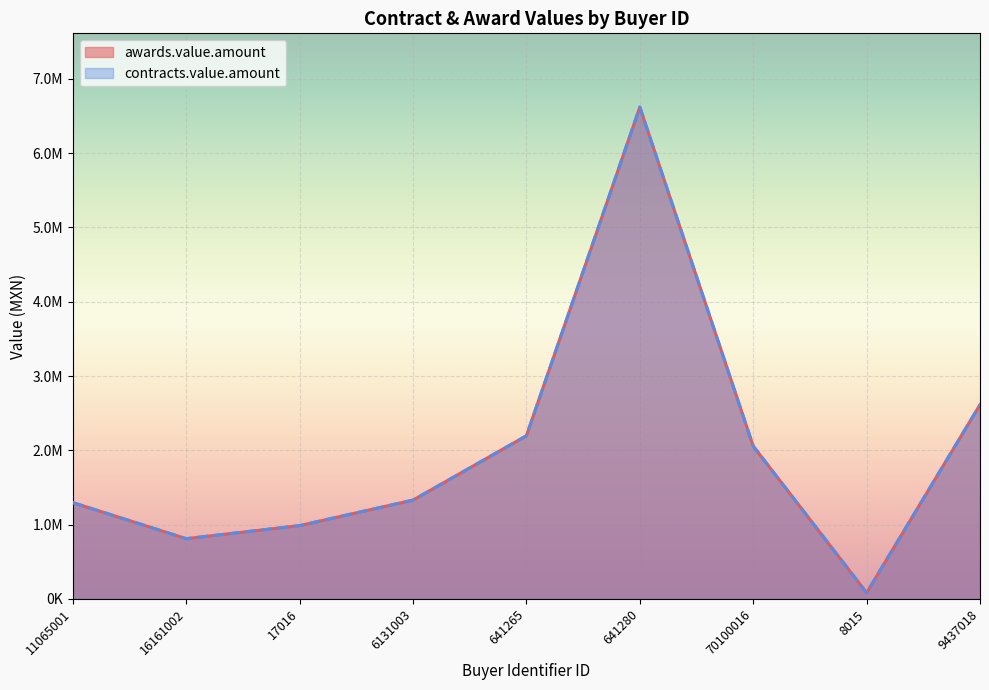

Is the value of contracts.value.amount at 641280 greater than the value of awards.value.amount at 16161002?

Yes